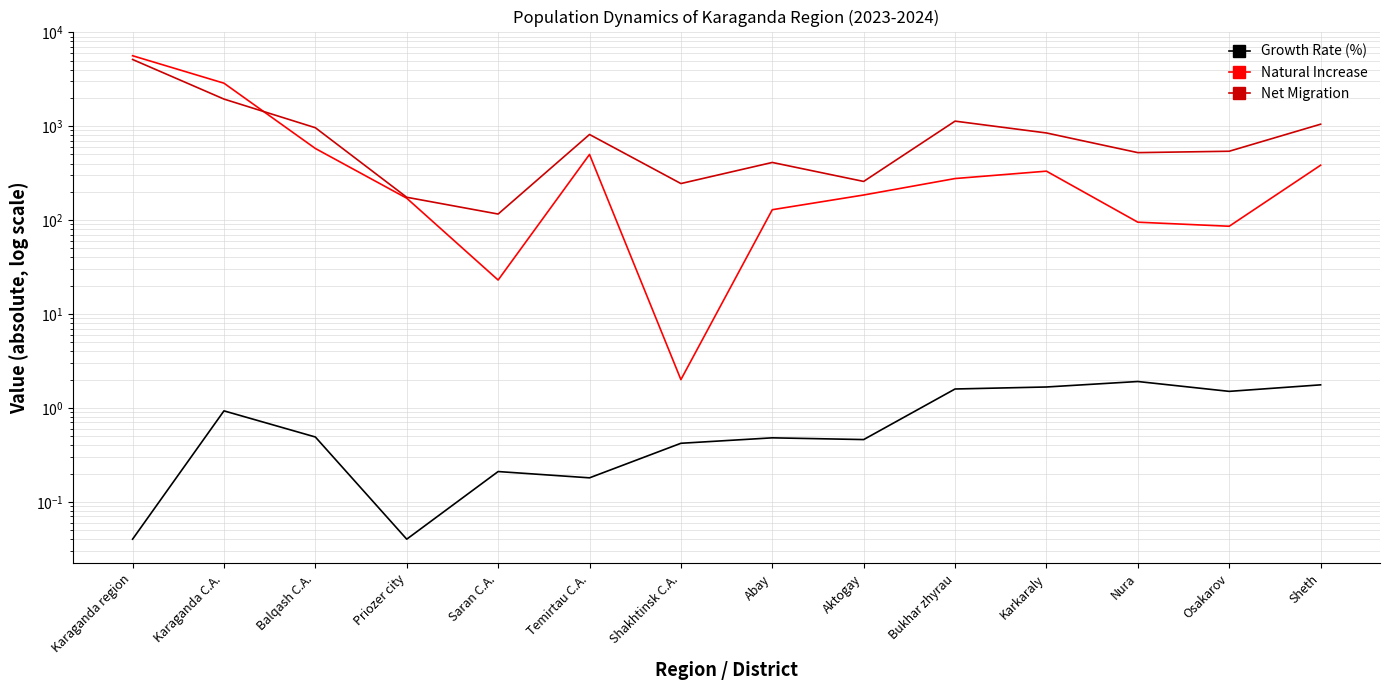

Reading left to right, what are all the values shown in this chart?

Growth Rate (%): Karaganda region=0.0	Karaganda C.A.=0.9	Balqash C.A.=0.5	Priozer city=0.0	Saran C.A.=0.2	Temirtau C.A.=0.2	Shakhtinsk C.A.=0.4	Abay=0.5	Aktogay=0.5	Bukhar zhyrau=1.6	Karkaraly=1.7	Nura=1.9	Osakarov=1.5	Sheth=1.8
Natural Increase: Karaganda region=5629.0	Karaganda C.A.=2870.0	Balqash C.A.=579.0	Priozer city=171.0	Saran C.A.=23.0	Temirtau C.A.=500.0	Shakhtinsk C.A.=2.0	Abay=129.0	Aktogay=185.0	Bukhar zhyrau=277.0	Karkaraly=332.0	Nura=95.0	Osakarov=86.0	Sheth=384.0
Net Migration: Karaganda region=5133.0	Karaganda C.A.=1944.0	Balqash C.A.=963.0	Priozer city=175.0	Saran C.A.=116.0	Temirtau C.A.=816.0	Shakhtinsk C.A.=245.0	Abay=411.0	Aktogay=258.0	Bukhar zhyrau=1132.0	Karkaraly=847.0	Nura=523.0	Osakarov=541.0	Sheth=1050.0